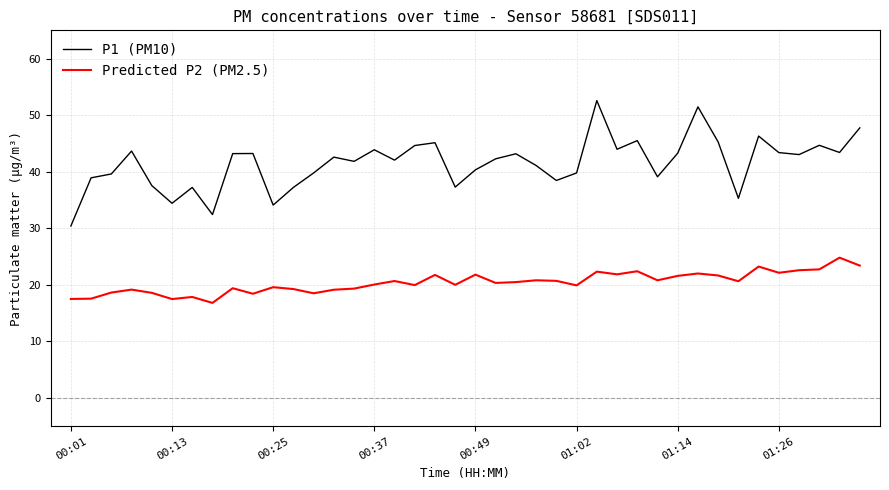

True or false: Predicted P2 (PM2.5) and P1 (PM10) intersect in this chart.

False